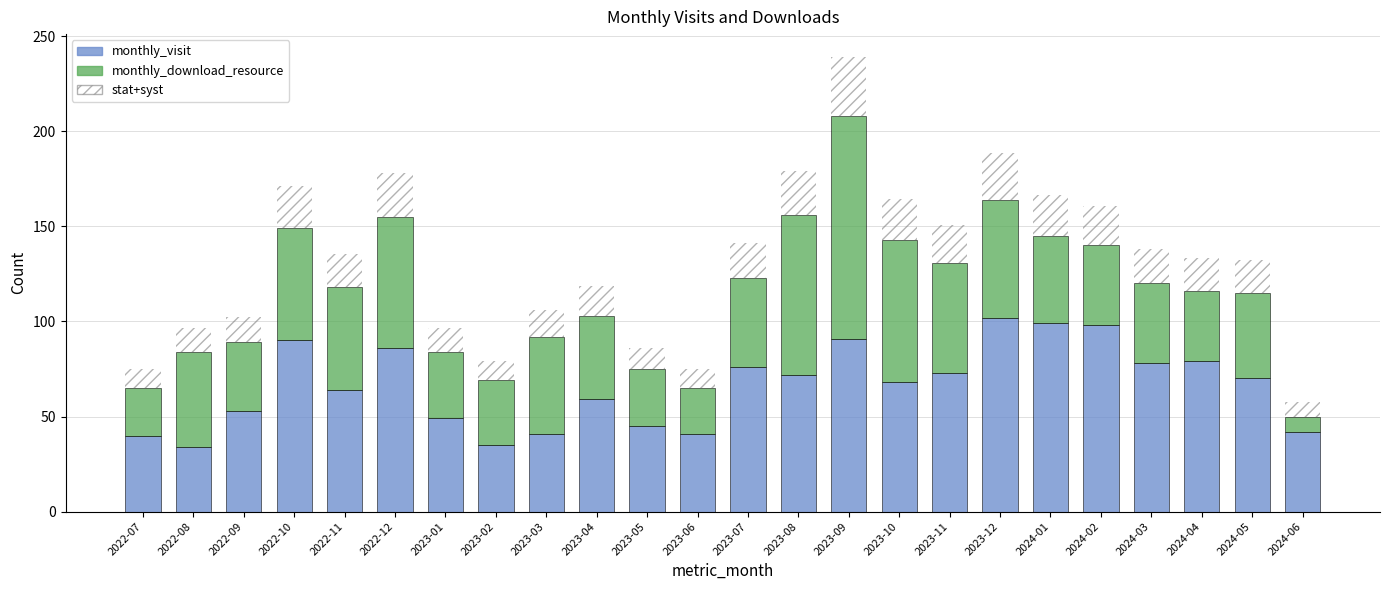

What is the highest value of the monthly_download_resource series?

117